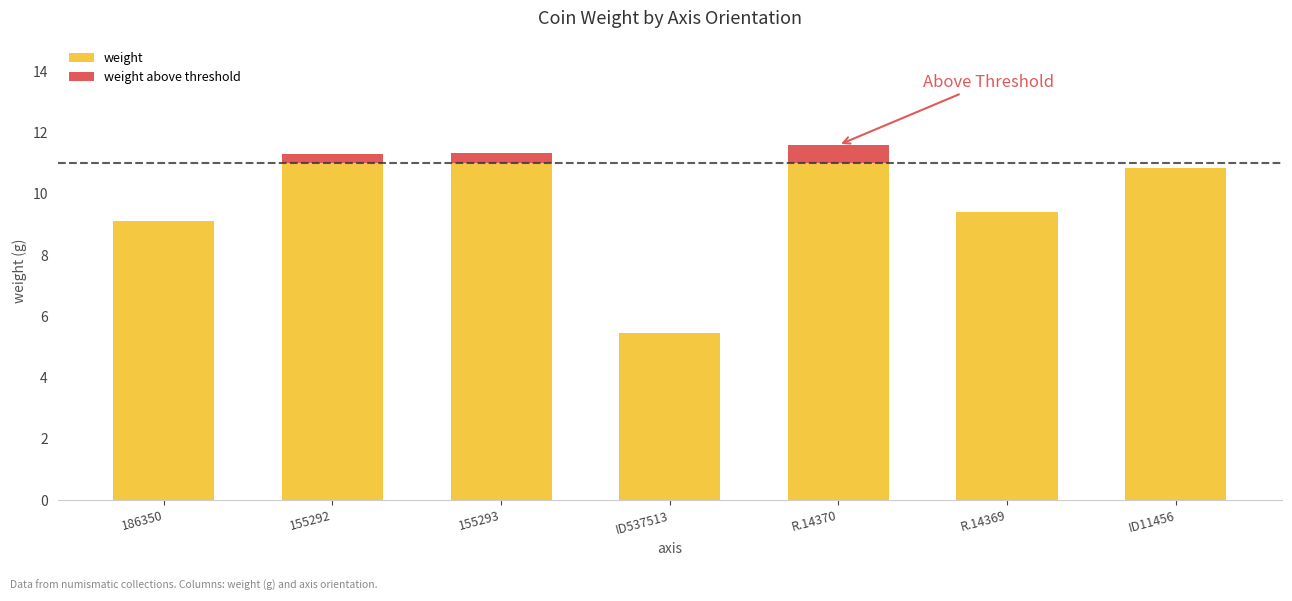

Where does the weight series first go above 10?

155292